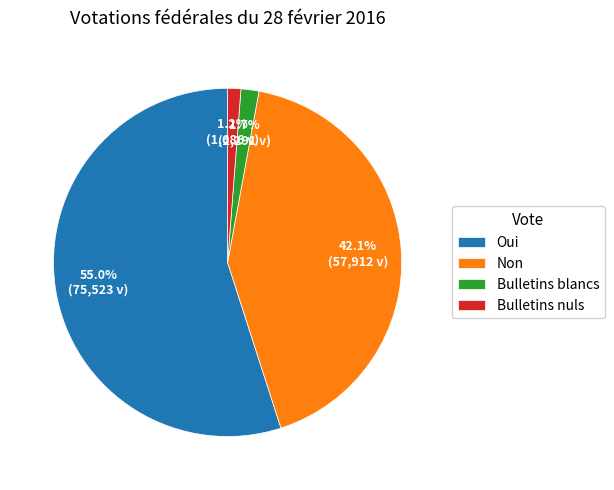

What percentage is the Bulletins nuls slice, to the nearest percent?

1%